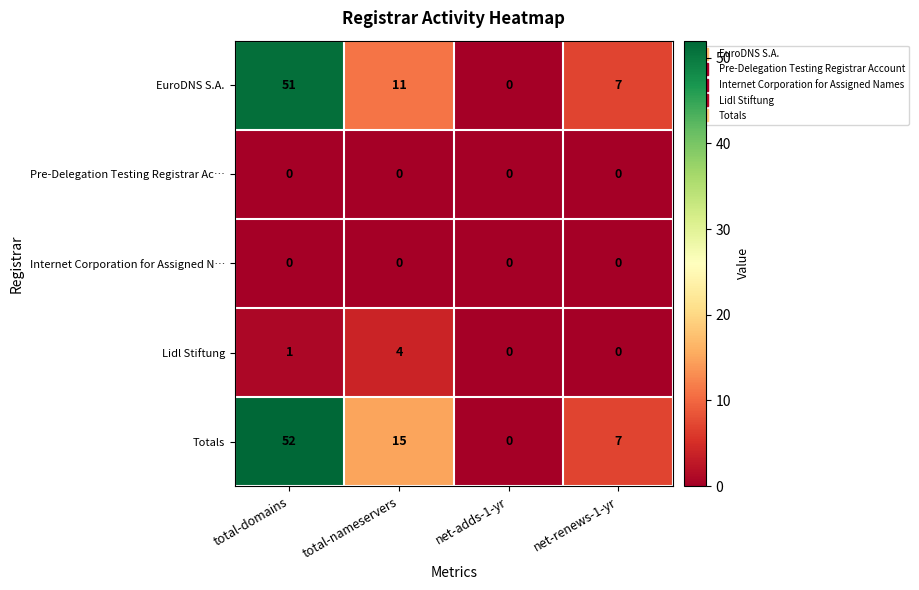

Which label corresponds to the largest value in the chart?

total-domains